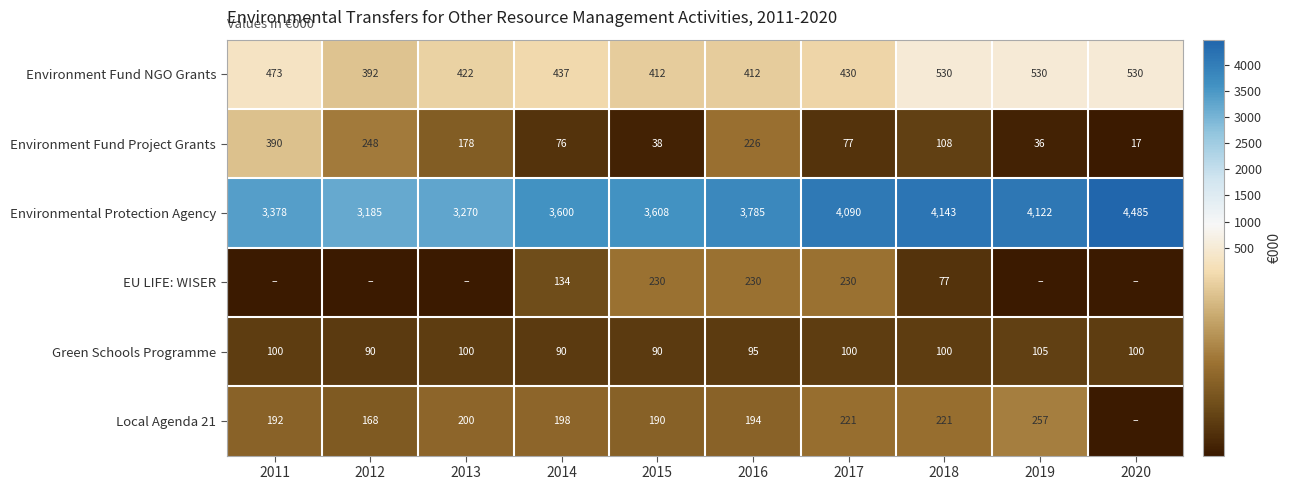

The Local Agenda 21 series shows 65.2 at 2011. True or false?

False